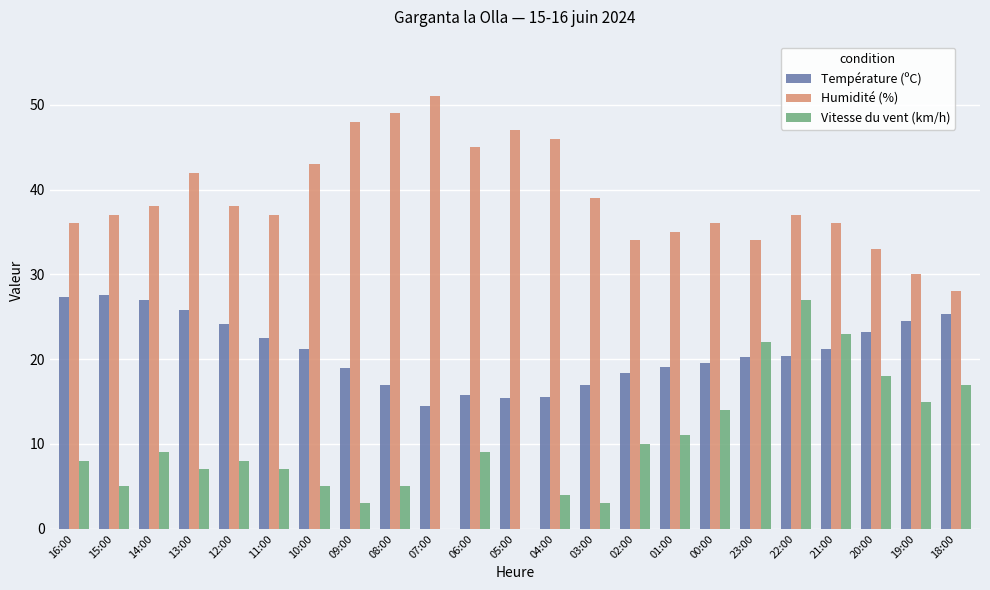

How many data points does each series have?

23